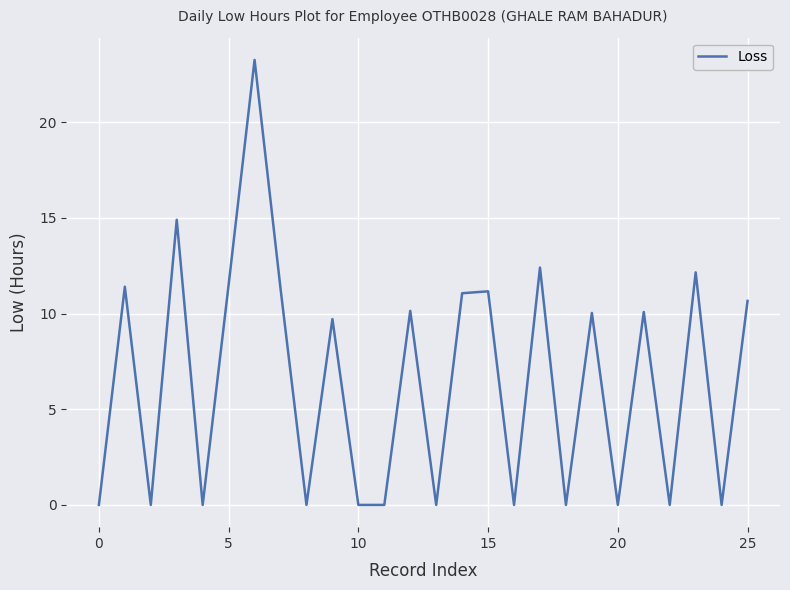

Is this an area chart (filled region under the line)?

No